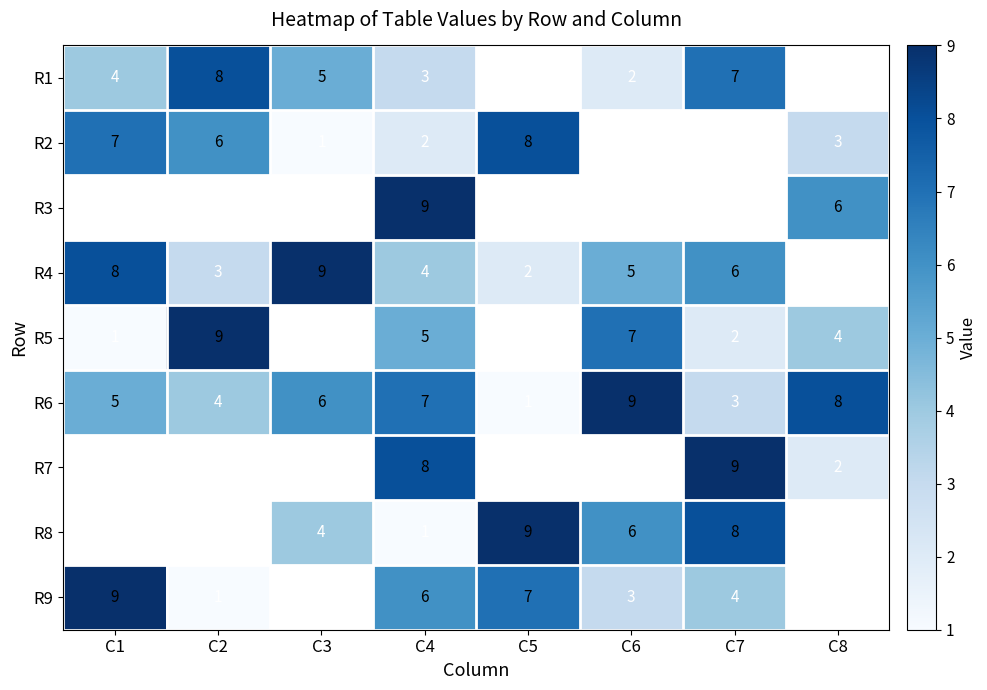

At how many categories does at least one series exceed 1?

8